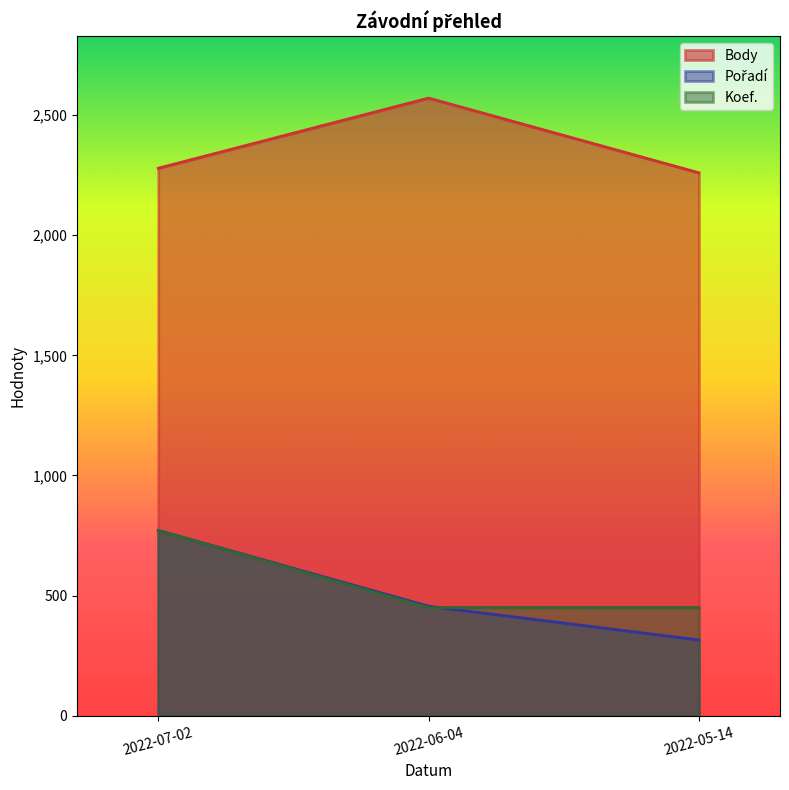

Reading left to right, what are all the values shown in this chart?

Body: 2022-07-02=2279.0	2022-06-04=2571.0	2022-05-14=2260.0
Pořadí: 2022-07-02=771.3	2022-06-04=455.8	2022-05-14=315.5
Koef.: 2022-07-02=771.3	2022-06-04=449.9	2022-05-14=449.9